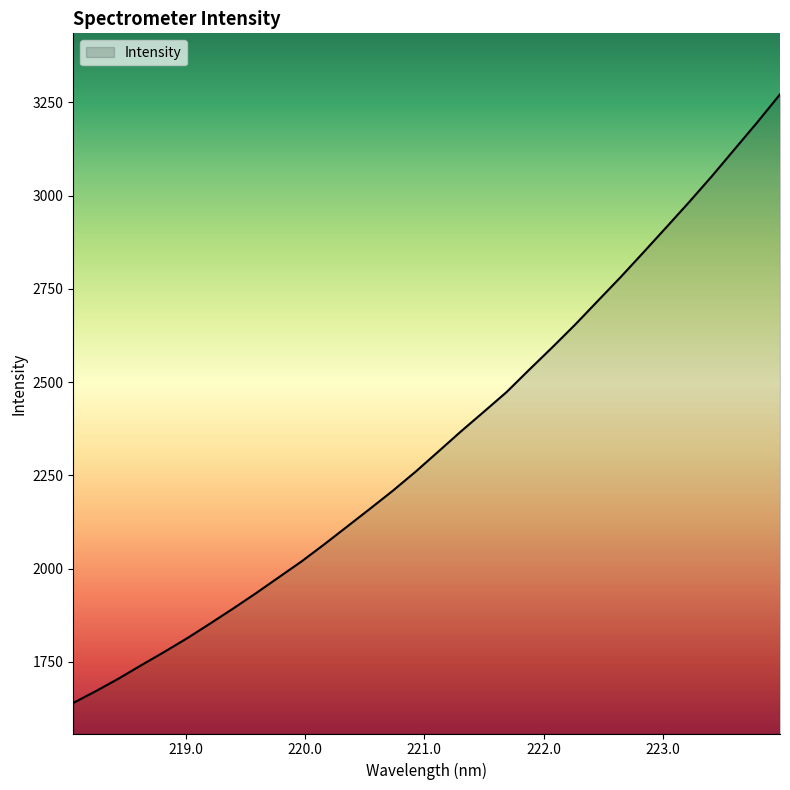

What is the minimum value shown in the chart?

1639.7